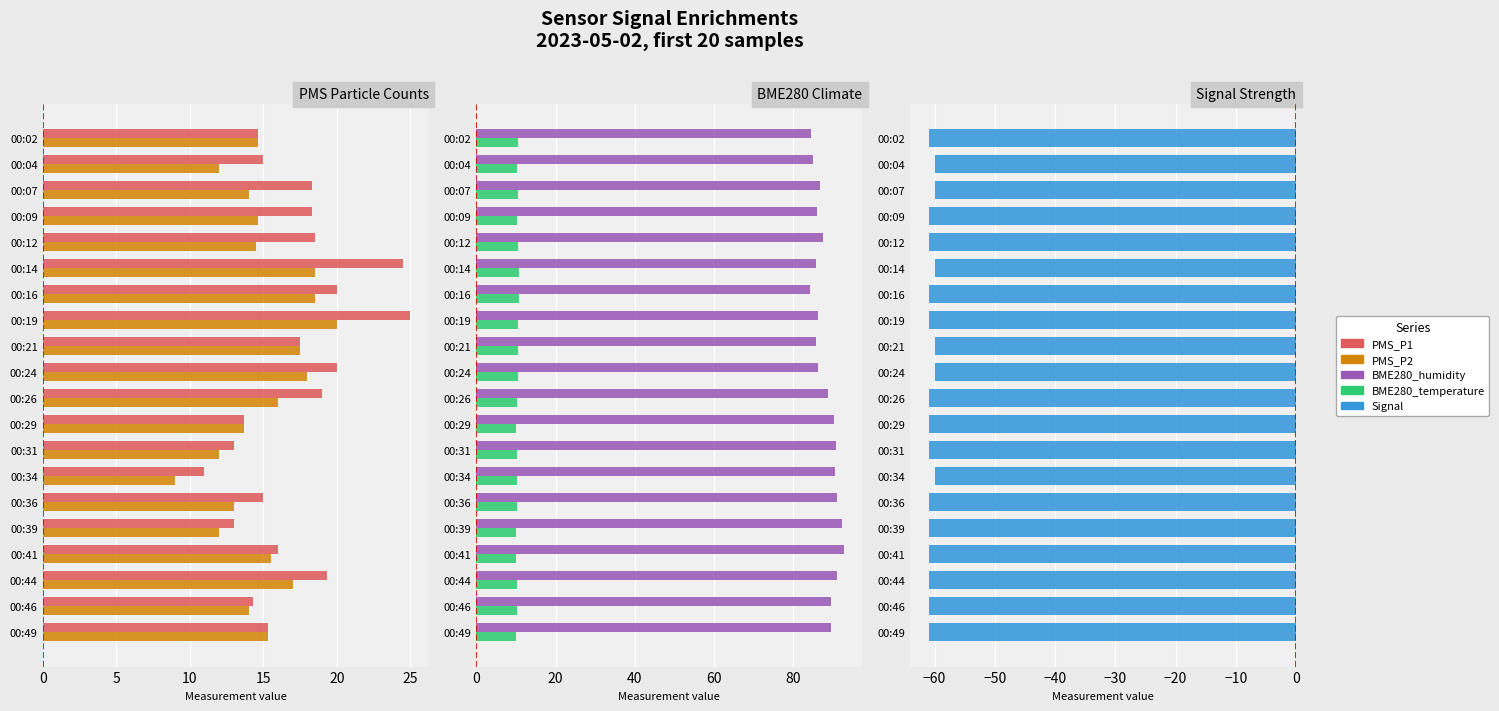

True or false: PMS_P2 has a value of 17.5 at 8.

True